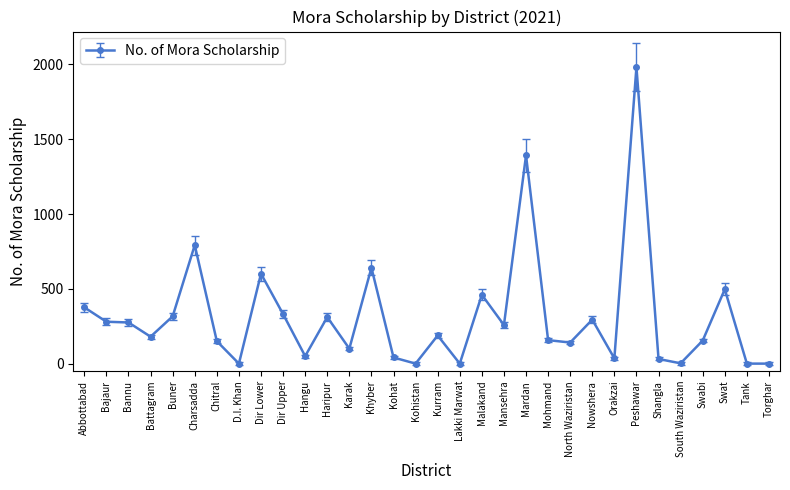

Count the number of categories in the chart.

32